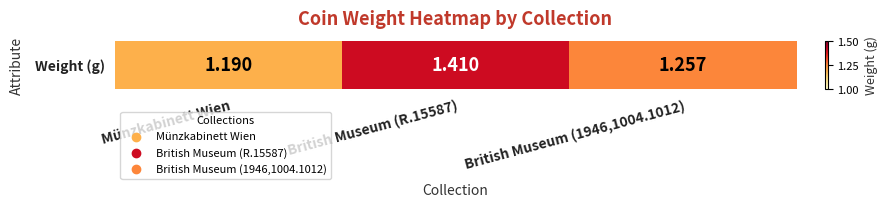

Rank the categories by value from highest to lowest.

British Museum (R.15587), British Museum (1946,1004.1012), Münzkabinett Wien